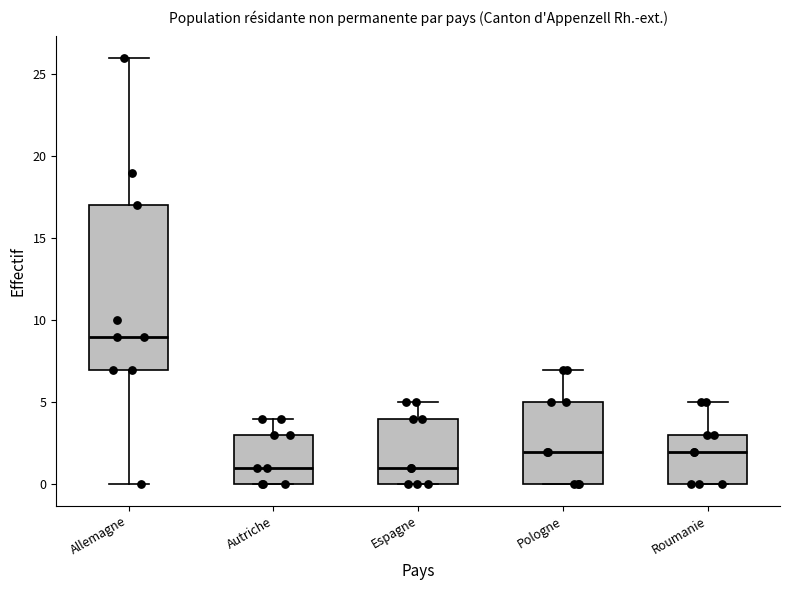

Reading left to right, read every box against the y-axis: the position of its median line, the range the box covers, and the ends of its whiskers. The values are not printed on the chart, so give them approximately, as read against the axis.

Allemagne: median 9, box 7 to 17, whiskers 0 to 26
Autriche: median 1, box 0 to 3, whiskers 0 to 4
Espagne: median 1, box 0 to 4, whiskers 0 to 5
Pologne: median 2, box 0 to 5, whiskers 0 to 7
Roumanie: median 2, box 0 to 3, whiskers 0 to 5